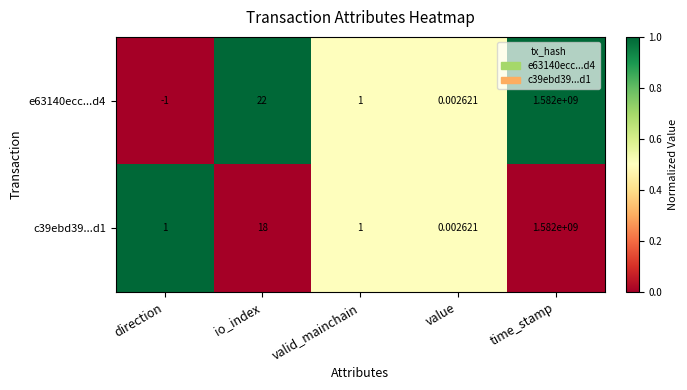

Is the value of c39ebd39...d1 at valid_mainchain greater than the value of e63140ecc...d4 at io_index?

No